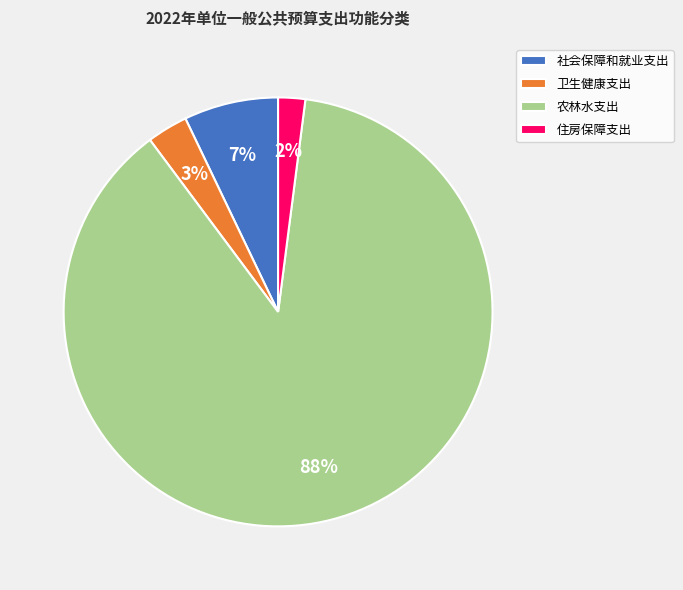

How many segments does this pie chart have?

4